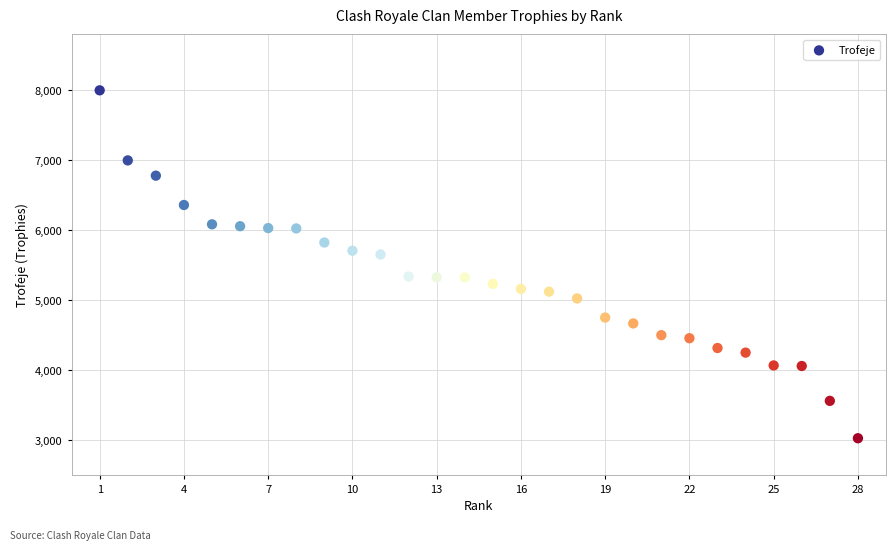

What is the range of Y values (max minus min)?

4970